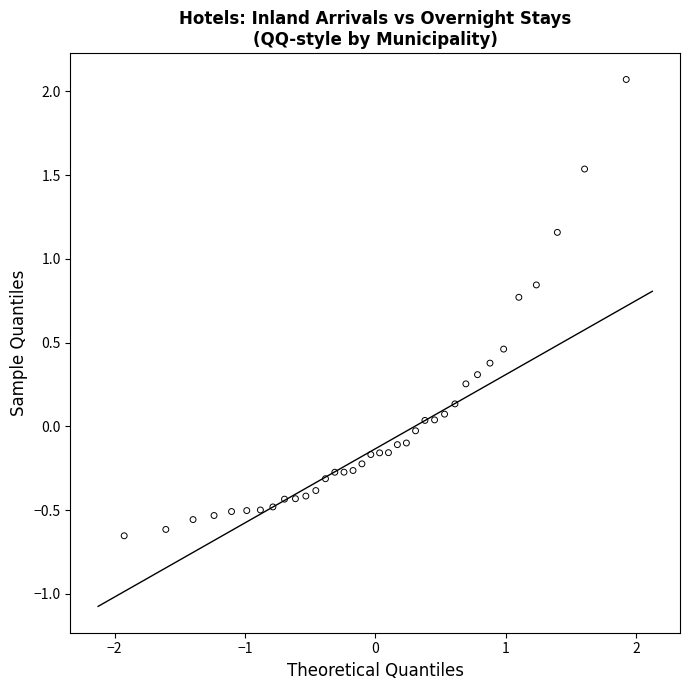

What is the range of Y values (max minus min)?

2.7